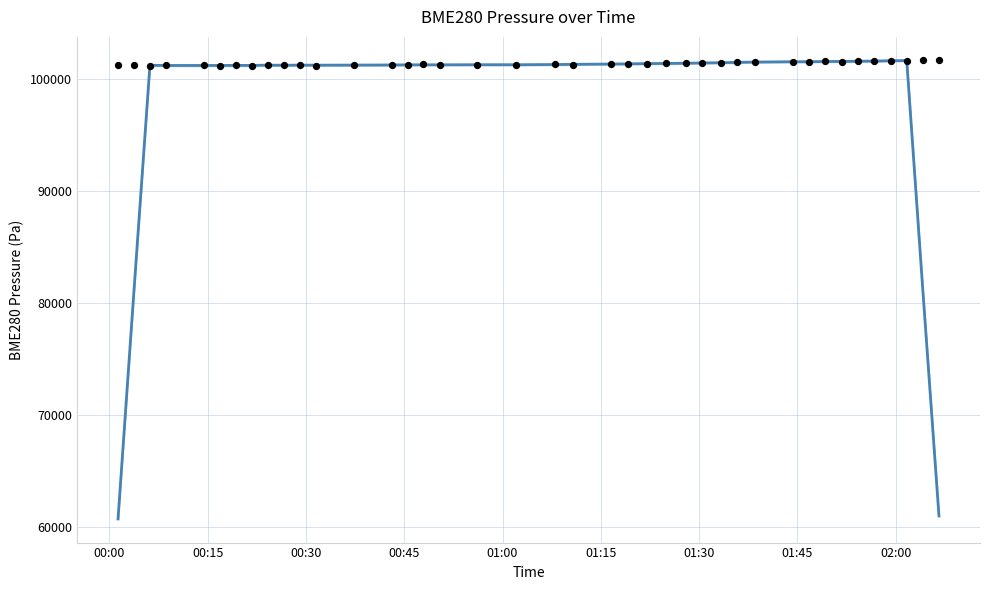

Which series reaches the minimum Y coordinate?

BME280 Pressure (smoothed)